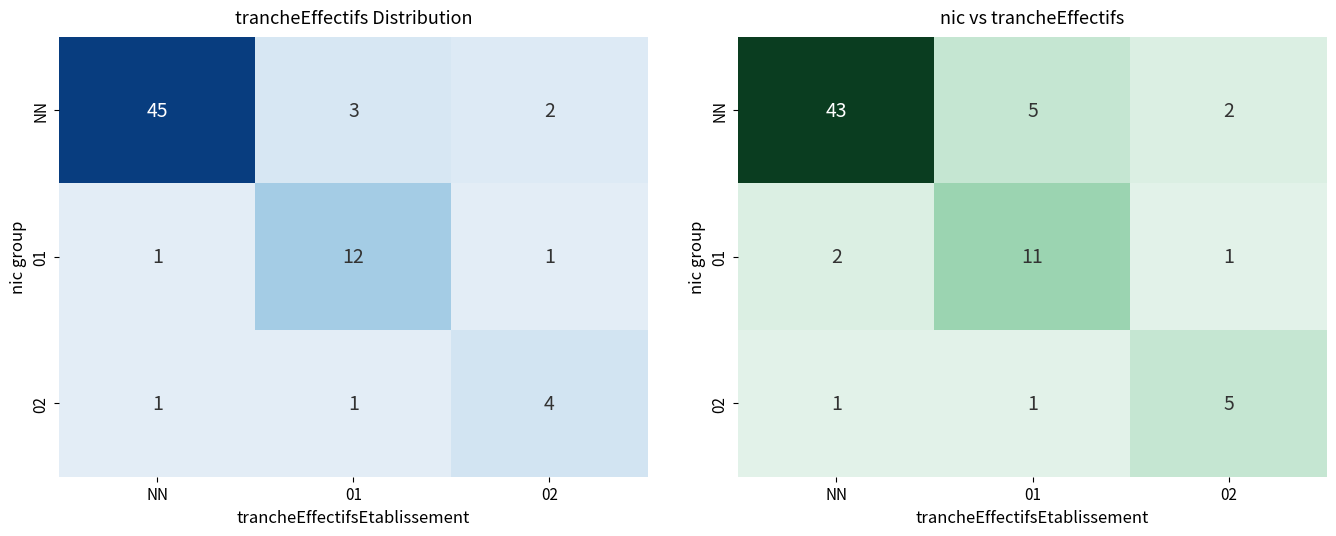

Which series has the largest range (max minus min)?

NN